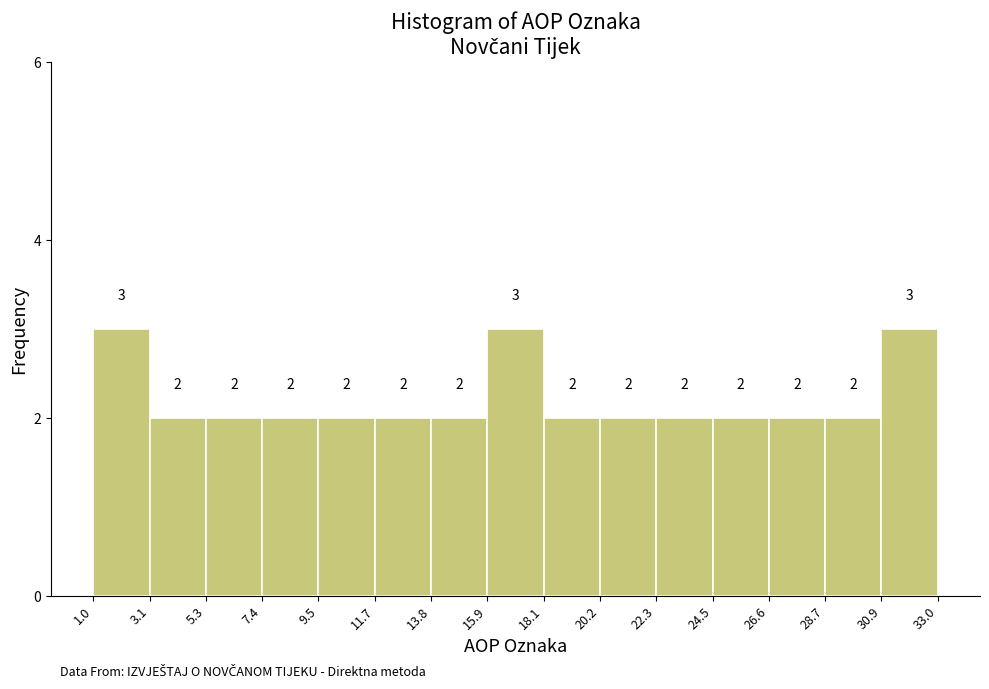

Reading left to right, list every bar in this chart as the range it spans on the x-axis followed by its height.

1.0 to 3.1: 3
3.1 to 5.3: 2
5.3 to 7.4: 2
7.4 to 9.5: 2
9.5 to 11.7: 2
11.7 to 13.8: 2
13.8 to 15.9: 2
15.9 to 18.1: 3
18.1 to 20.2: 2
20.2 to 22.3: 2
22.3 to 24.5: 2
24.5 to 26.6: 2
26.6 to 28.7: 2
28.7 to 30.9: 2
30.9 to 33.0: 3